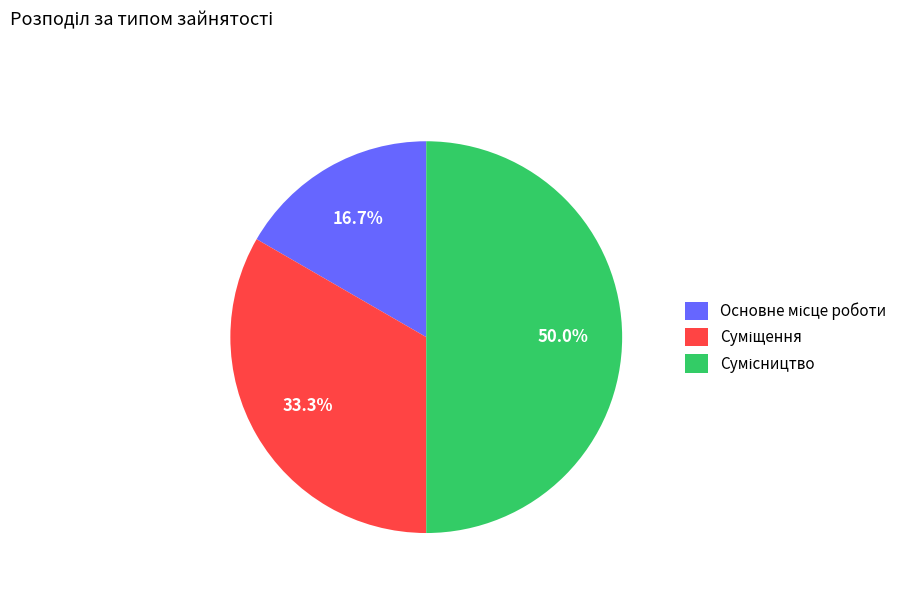

How many segments does this pie chart have?

3